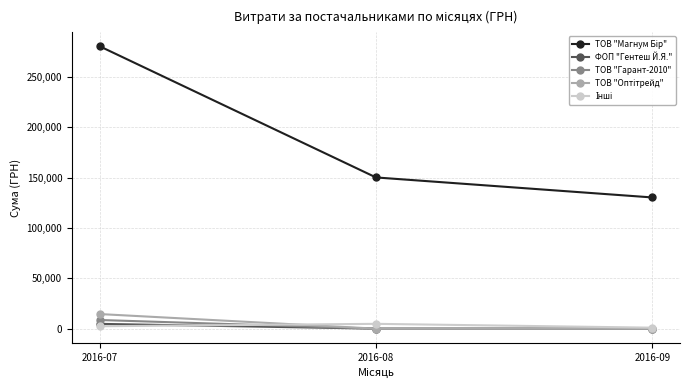

Does the chart display data point markers on the line(s)?

Yes